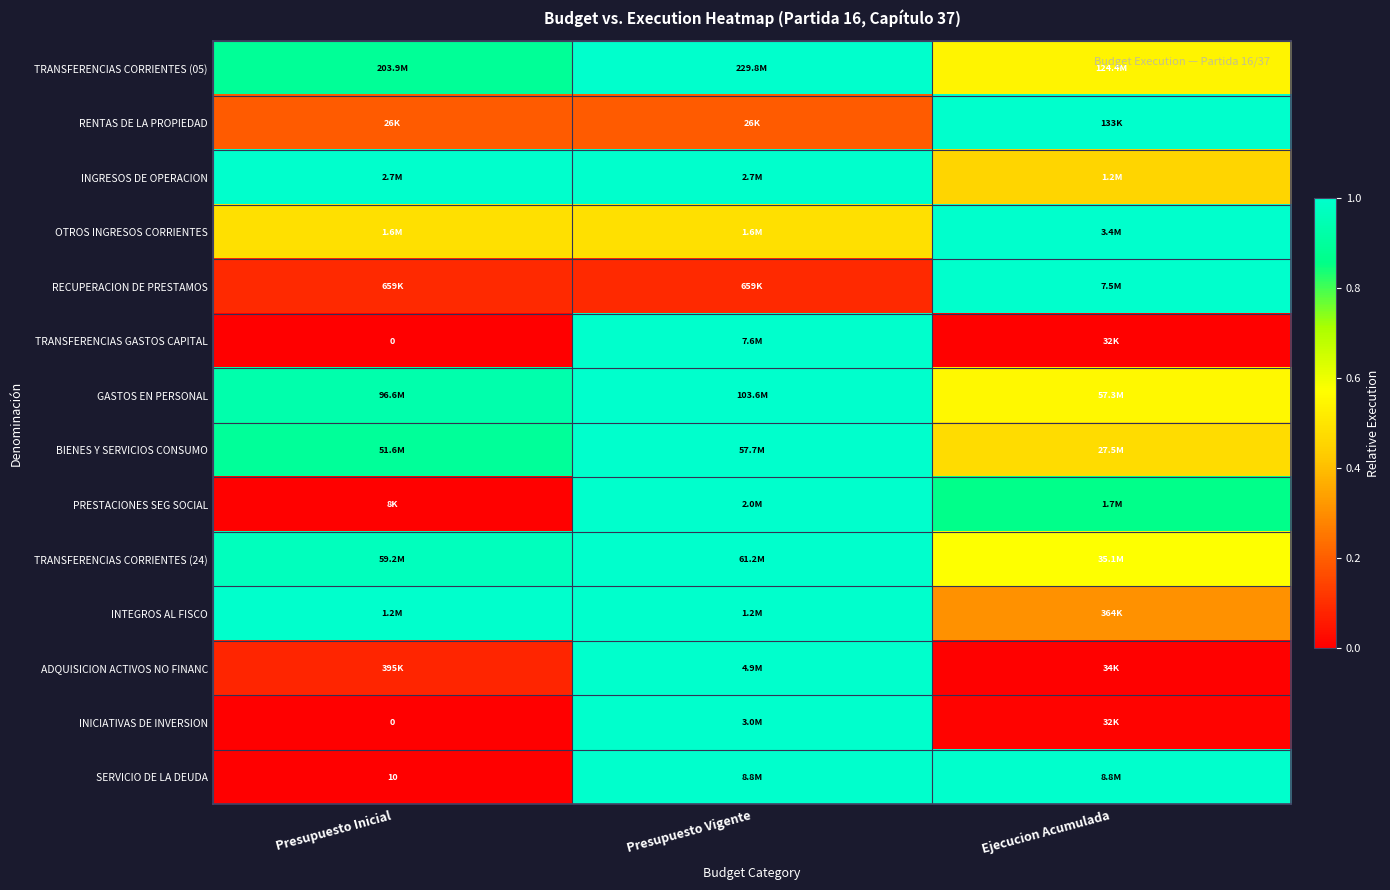

How many series are shown in this chart?

14